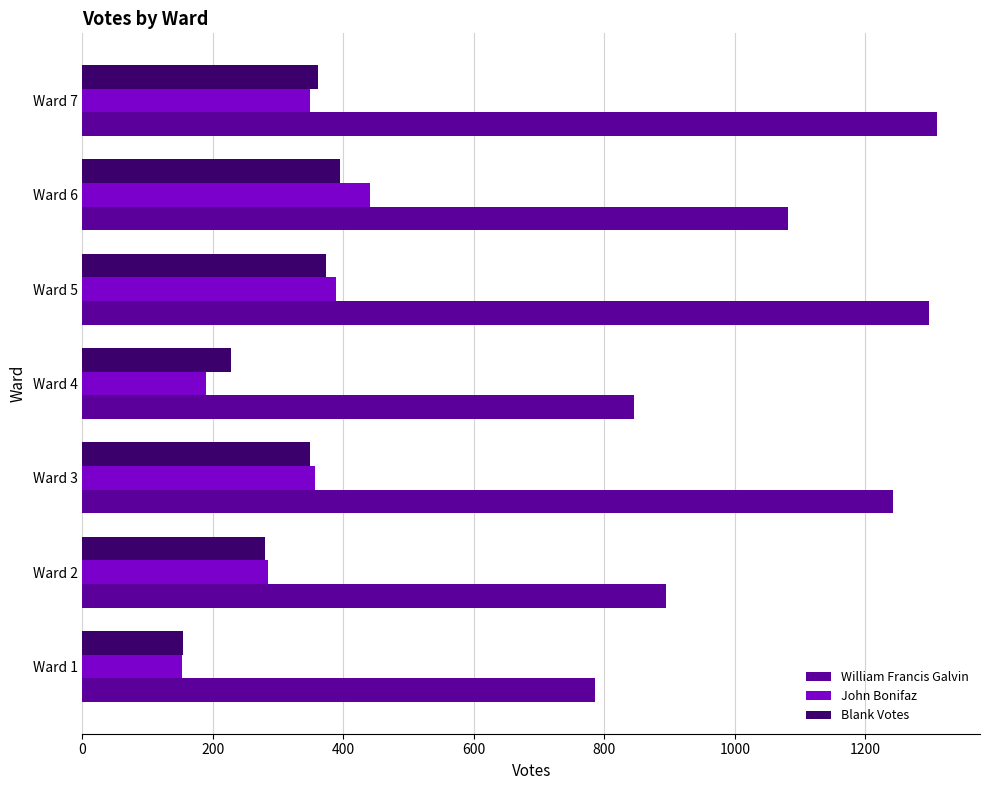

Which series has the largest range (max minus min)?

William Francis Galvin